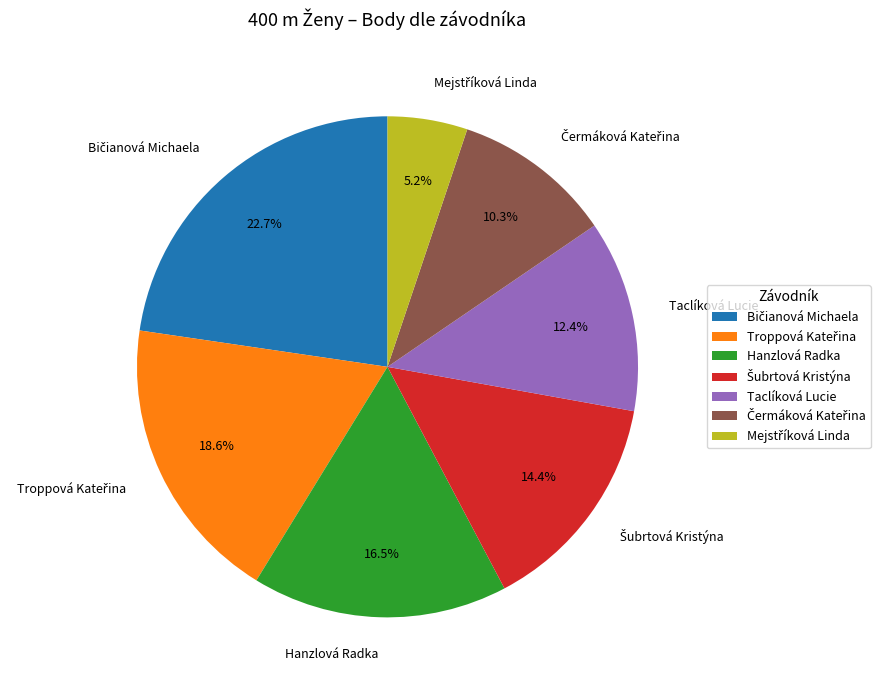

What portion of the pie excludes Hanzlová Radka?

83.5%